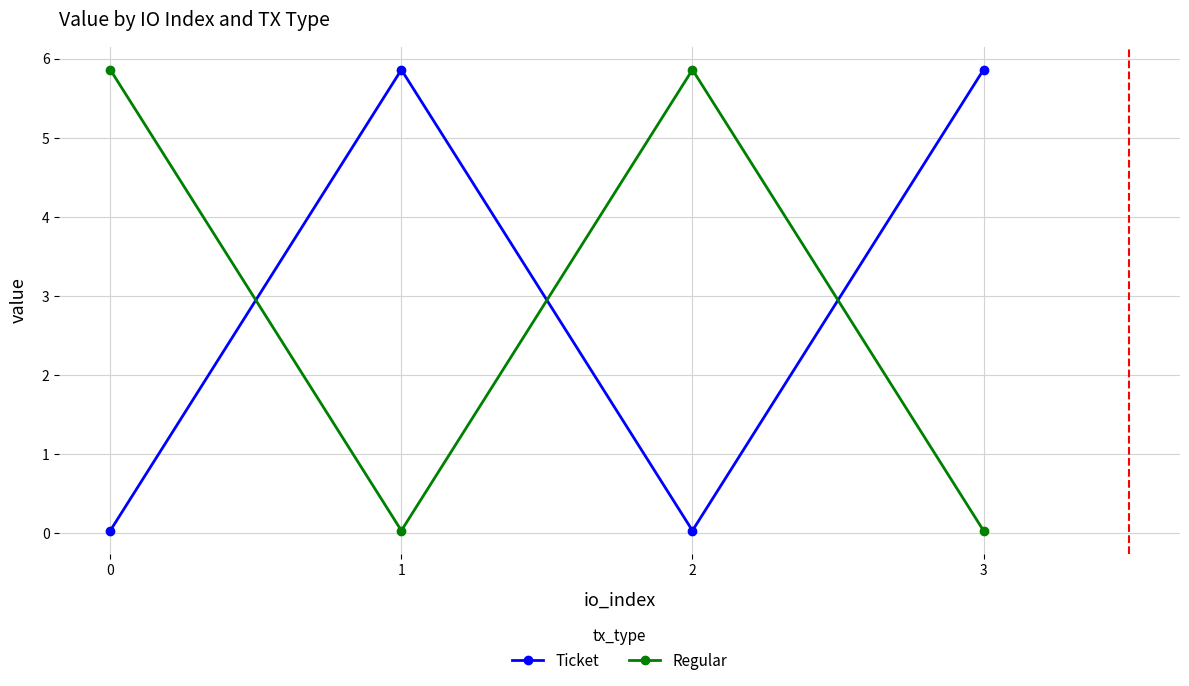

What is the average value of the Ticket series?

2.9